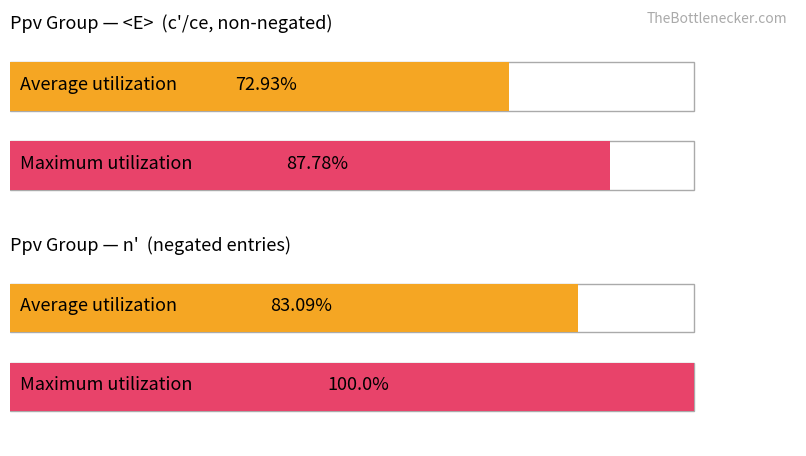

What is the total value across all series at <E>?

160.7